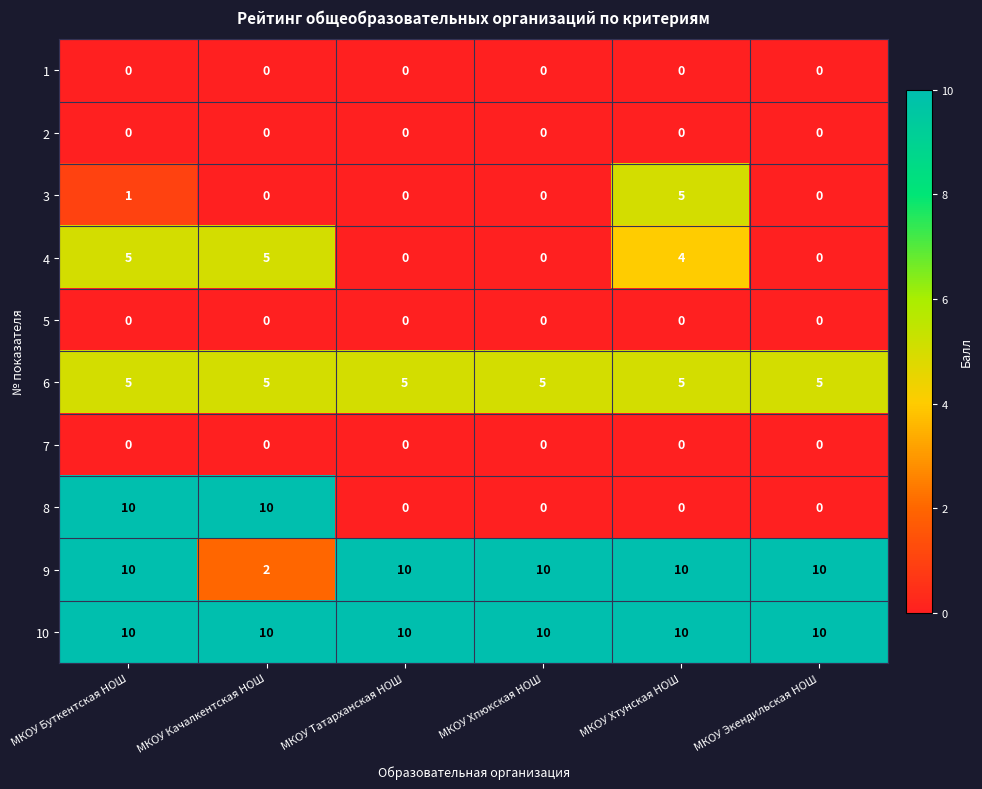

What is the maximum value for 4?

5